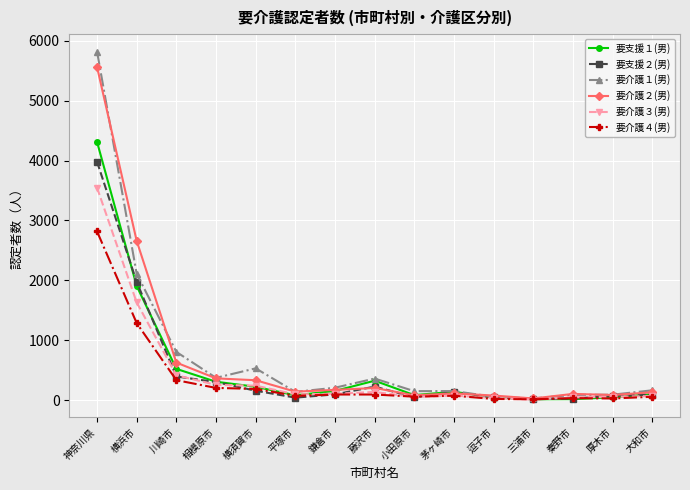

What is the value of the 要支援２(男) point at the 10th from the left?

139